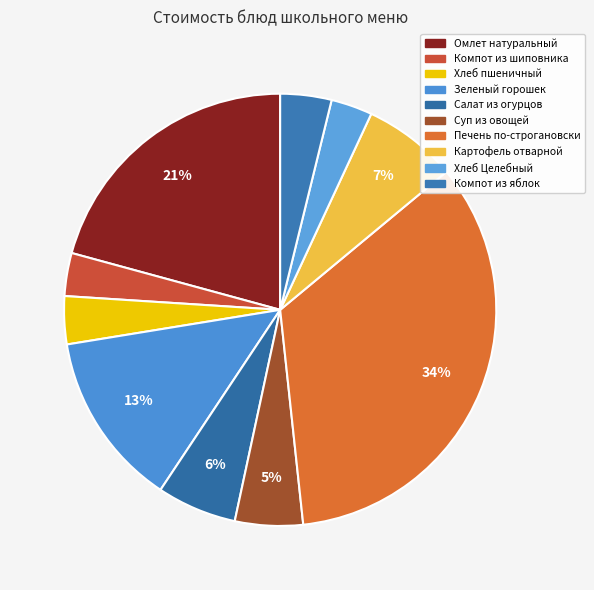

To the nearest percent, what portion does Картофель отварной represent?

7%